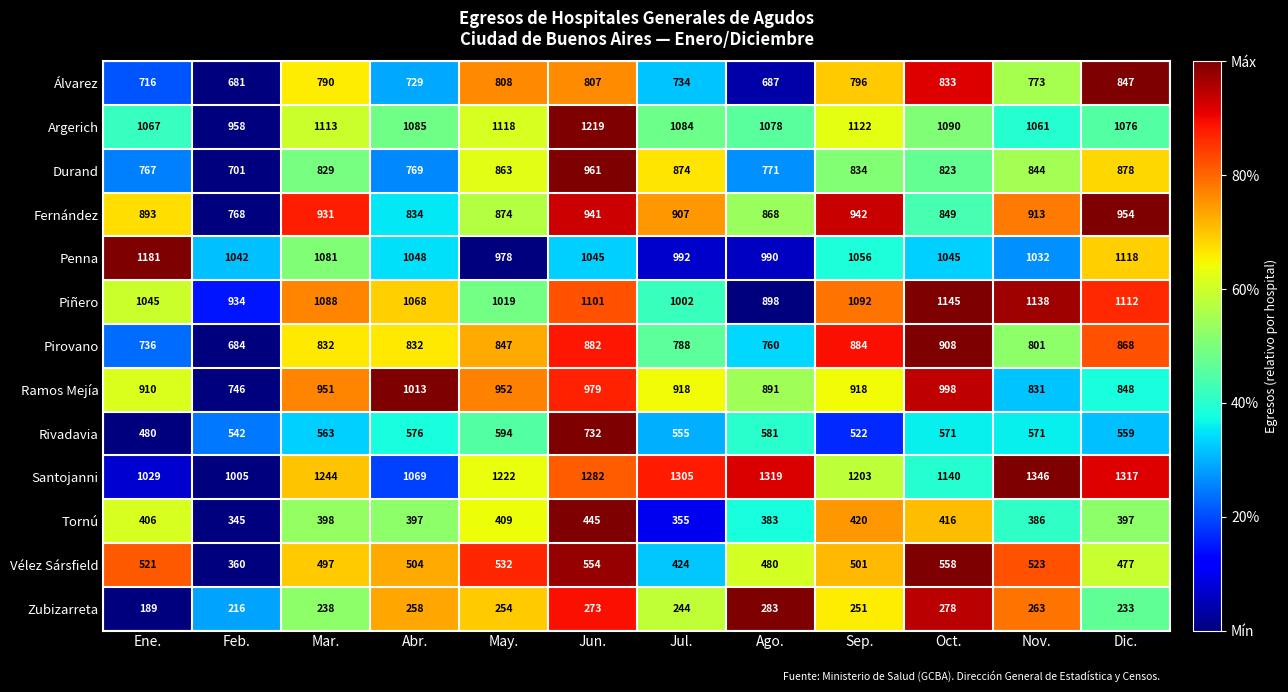

What is the sum of all Penna values?

12608